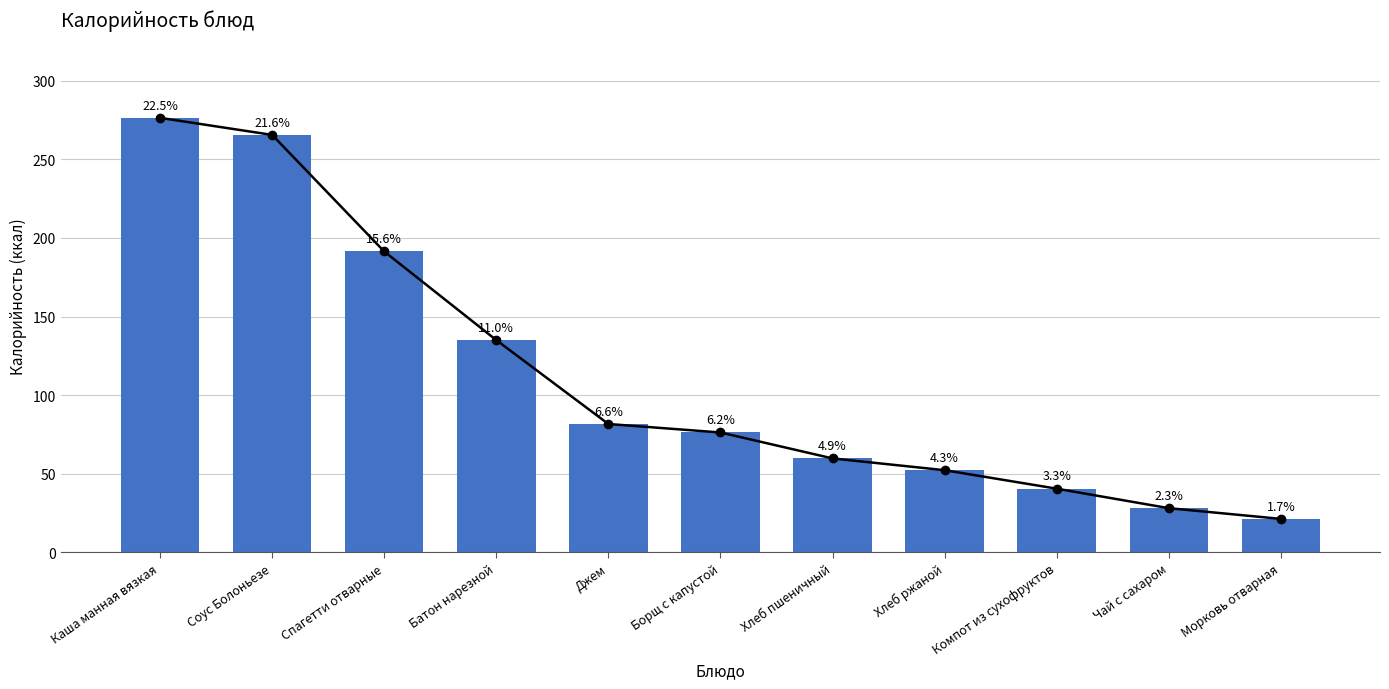

What is the approximate value at Каша манная вязкая?

276.4